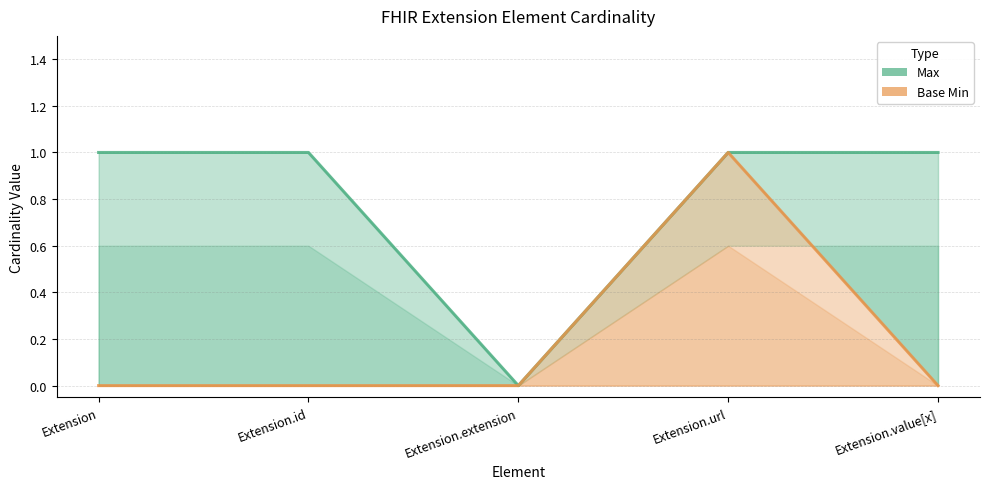

What is the average value of the Max series?

1